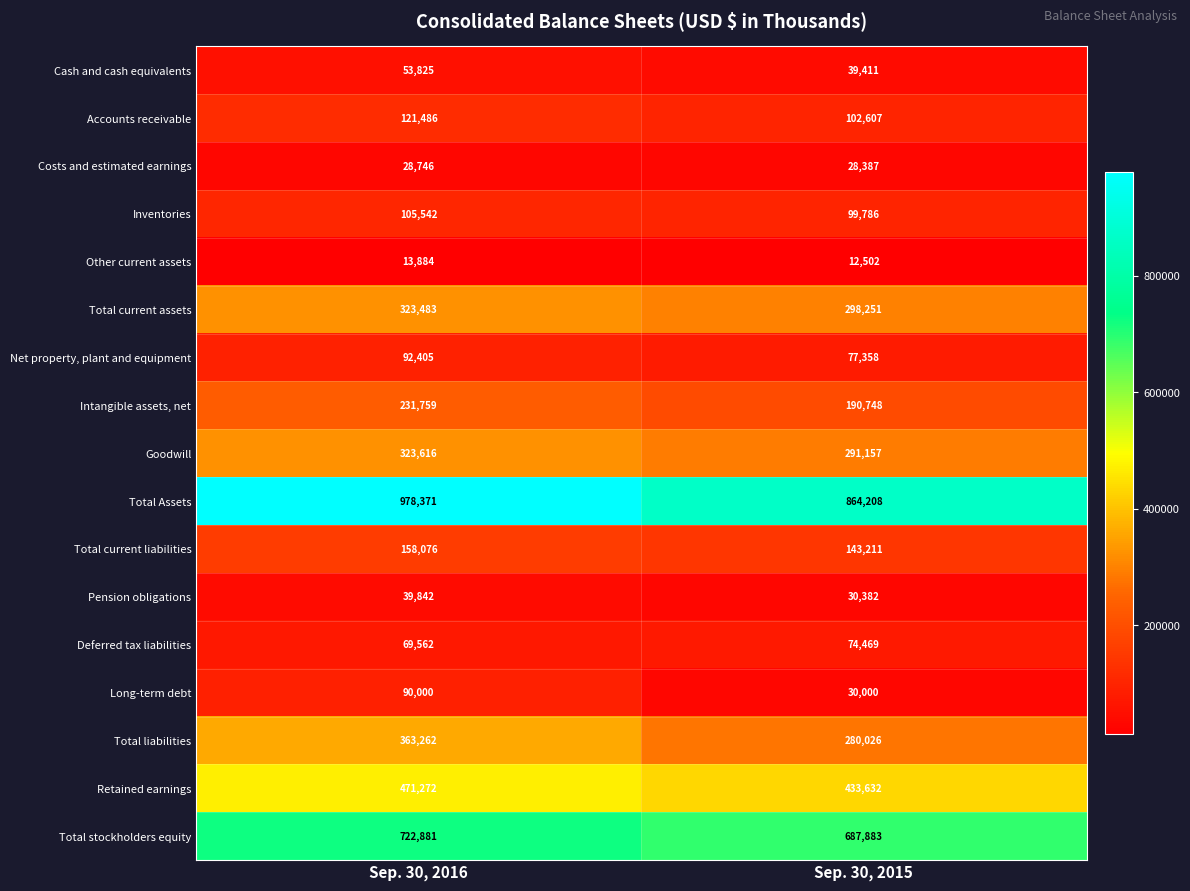

Which label corresponds to the largest value in the chart?

Sep. 30, 2016